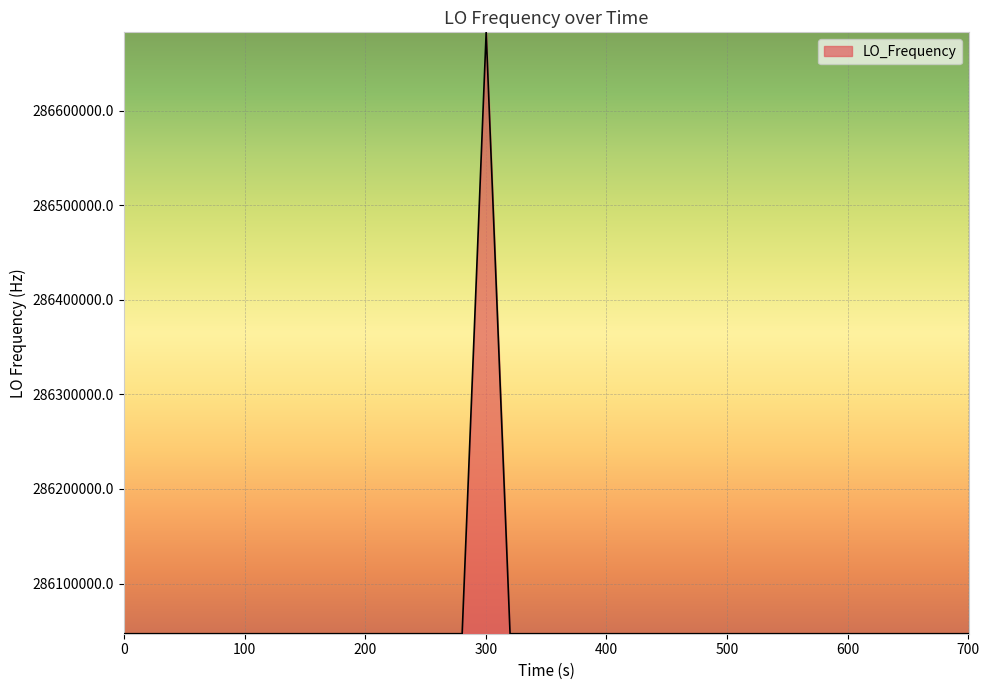

True or false: the data has more than 1 interior local peaks.

True